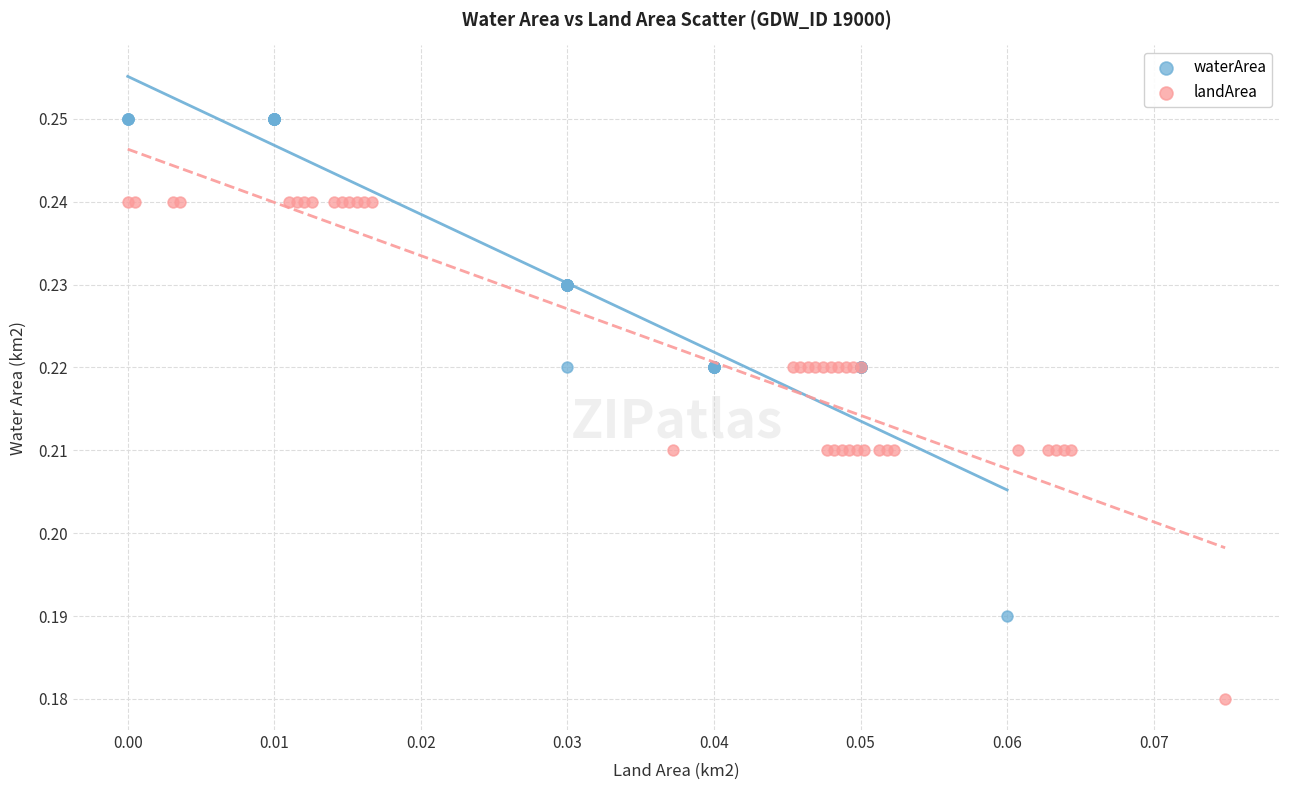

Which series contains the highest Y value?

waterArea